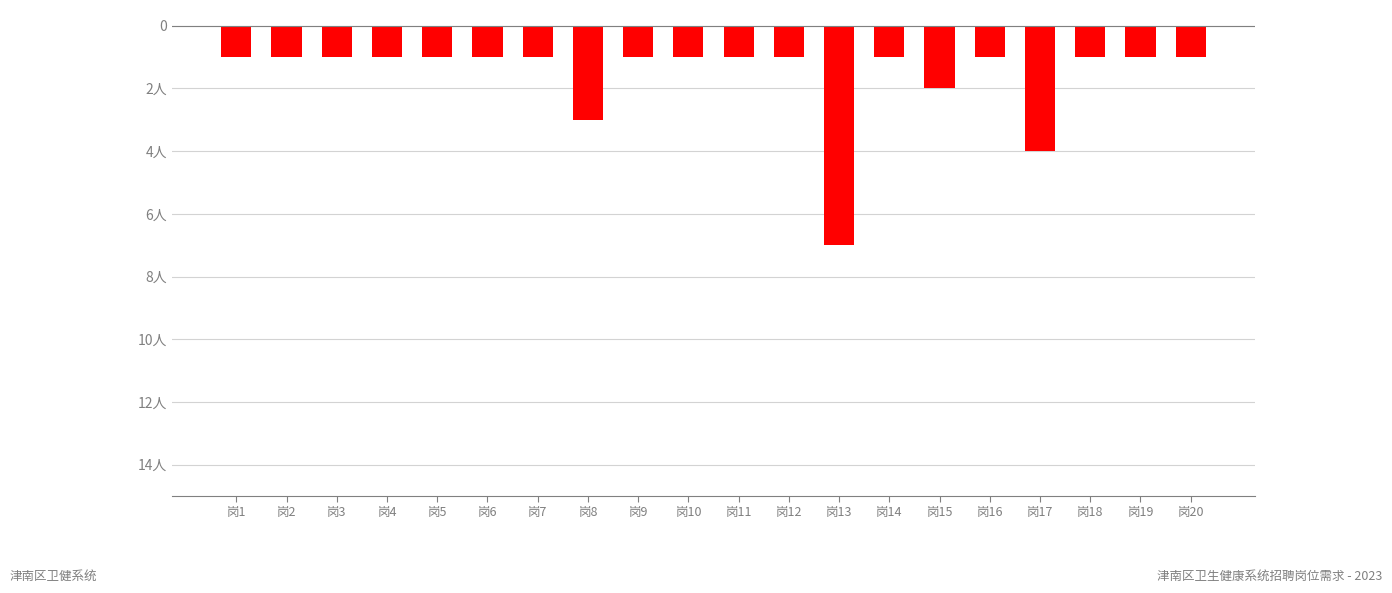

True or false: the data shows -2 at 岗15.

True